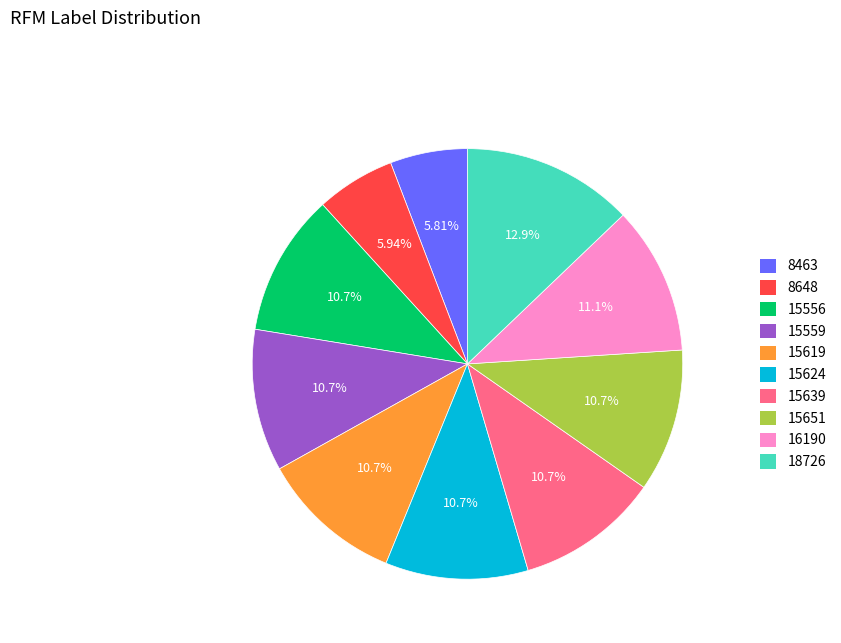

Is the sum of 8463 and 15556 greater than half?

No